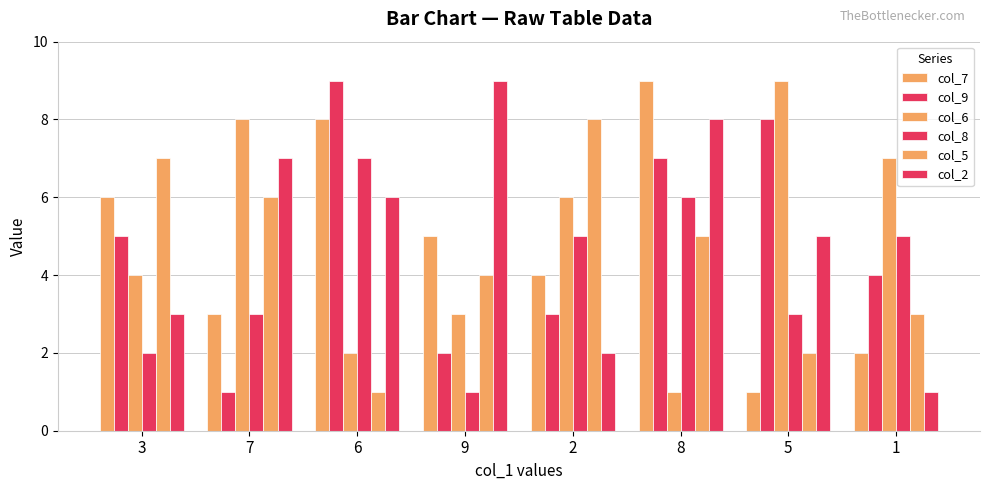

Is it true that col_5 equals 1 at 6?

True